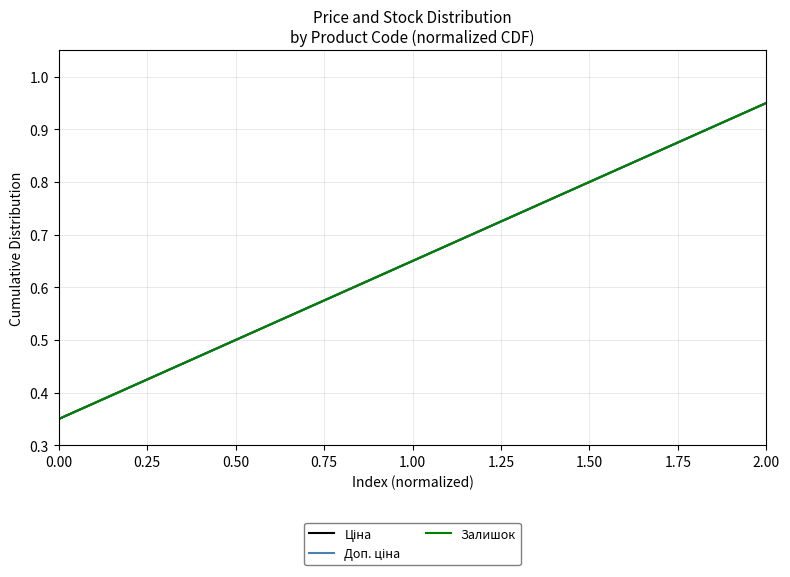

What is the maximum value for Залишок?

0.9